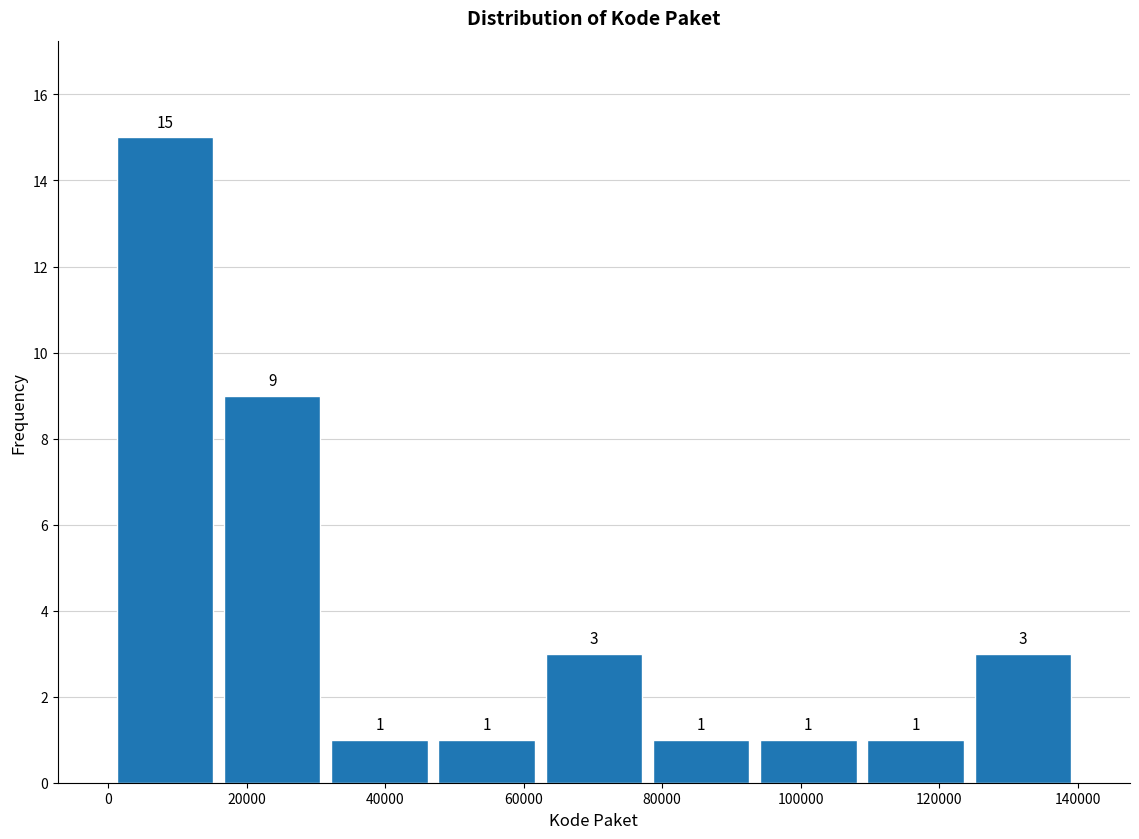

Reading left to right, transcribe this chart: for each bar, give the range it covers on the x-axis and its height. The bar edges are not printed on the chart, so give them approximately, as read against the axis.

0 to 16000: 15
16000 to 32000: 9
32000 to 46000: 1
46000 to 62000: 1
62000 to 78000: 3
78000 to 94000: 1
94000 to 108000: 1
108000 to 124000: 1
124000 to 140000: 3